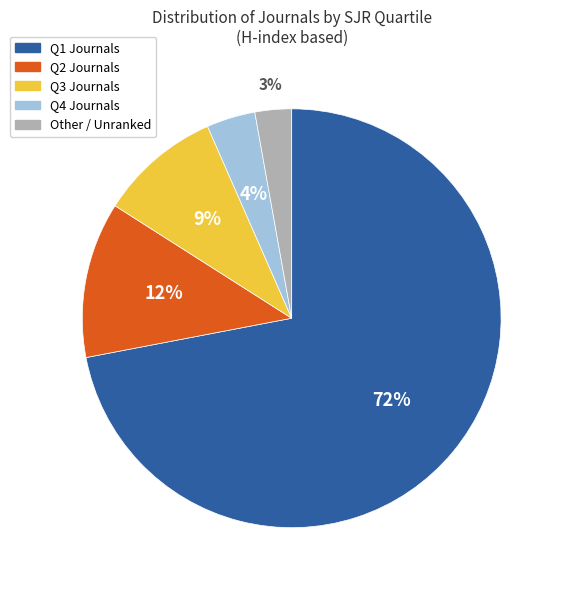

Count the number of slices in the pie.

5